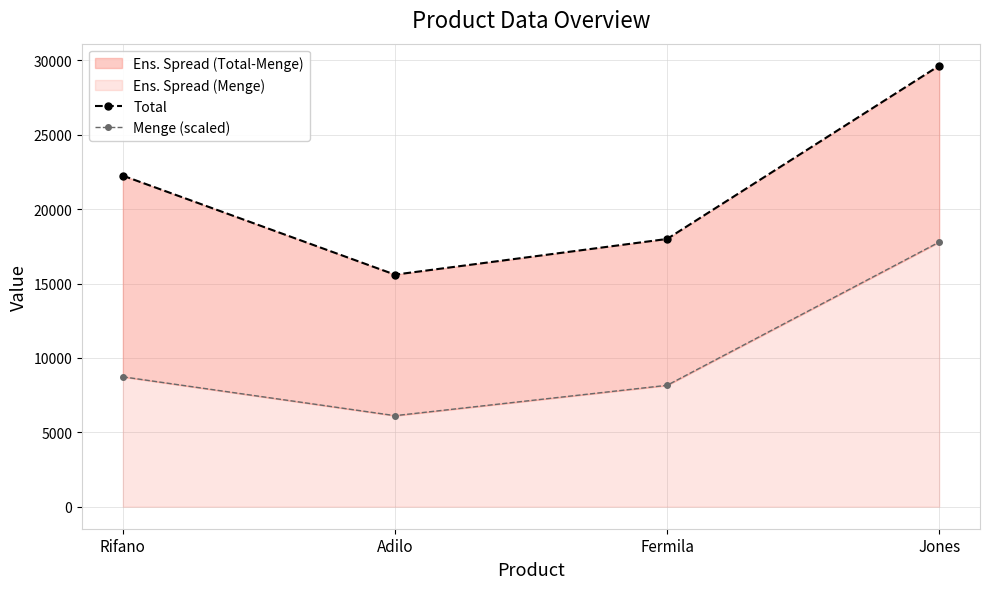

What is the label of the 4th point from the right?

Rifano